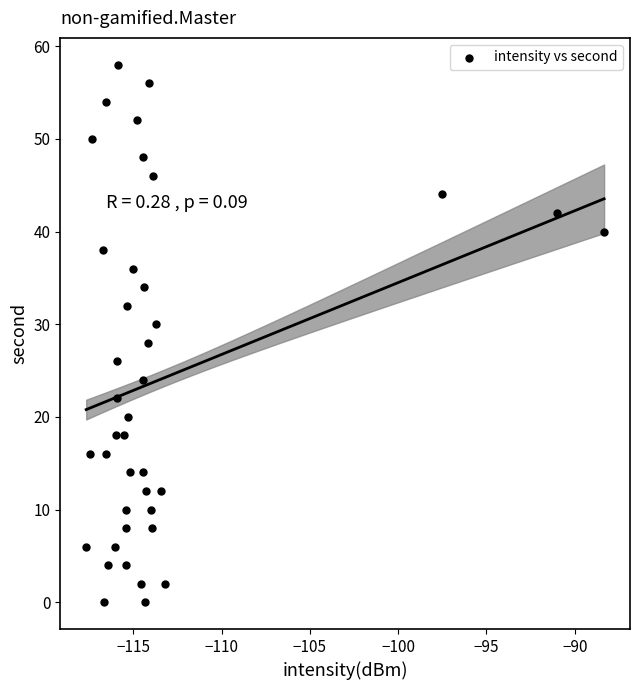

What is the range of Y values (max minus min)?

58